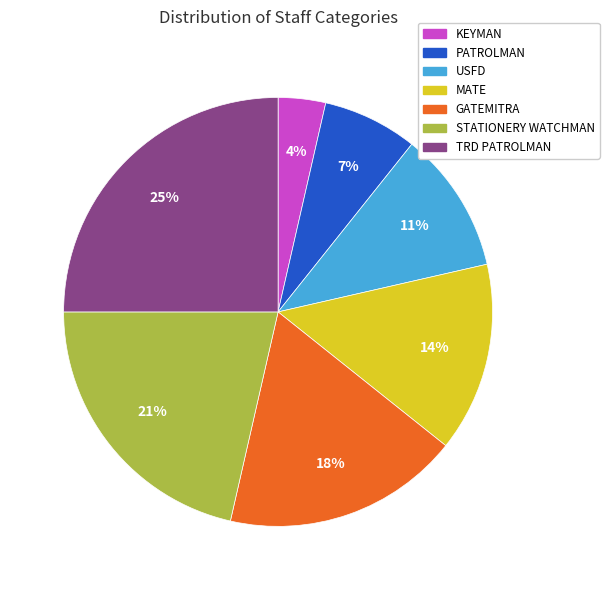

How many slices are in this pie chart?

7